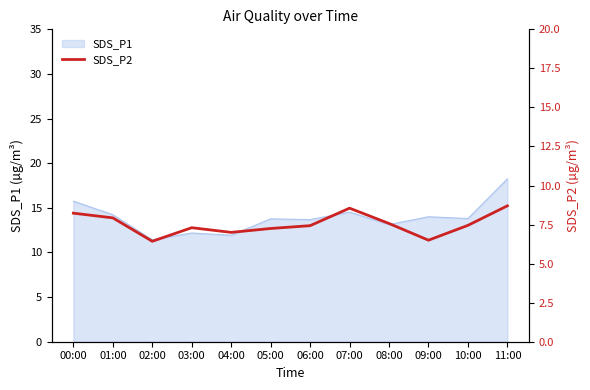

The chart shows a value of 3.6 at 03:00. True or false?

False